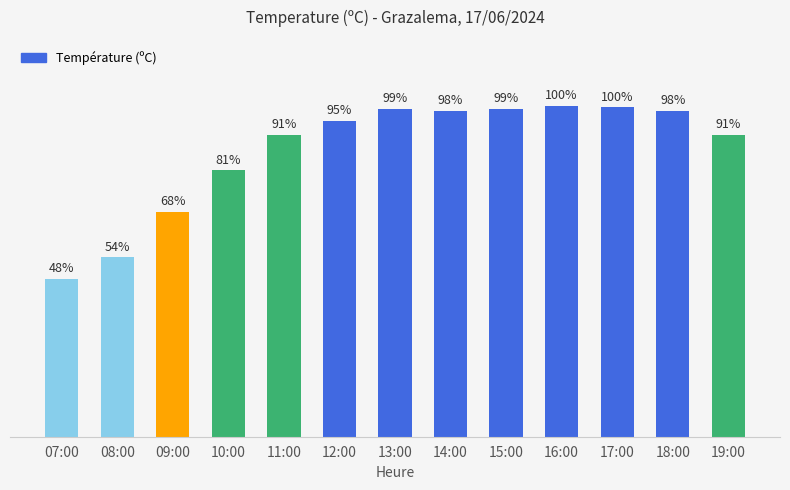

Does the chart contain any negative values?

No